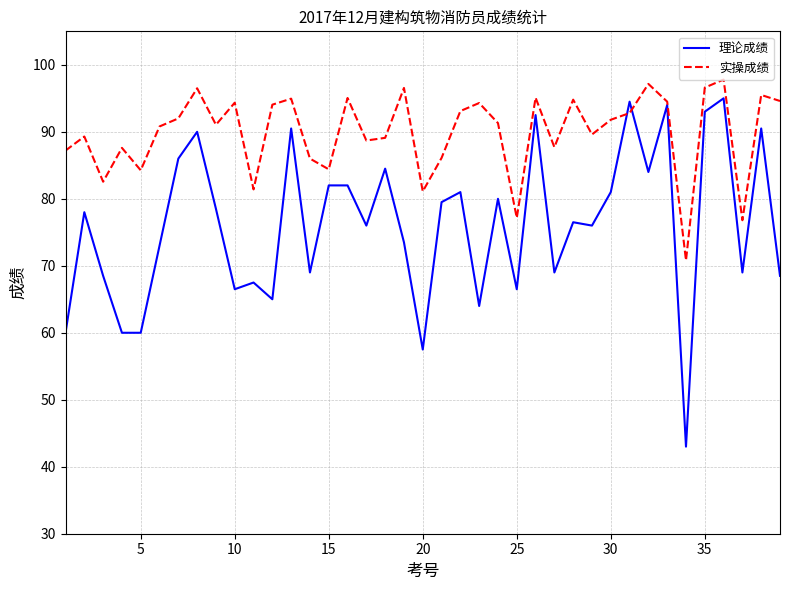

Which series has the largest range (max minus min)?

理论成绩